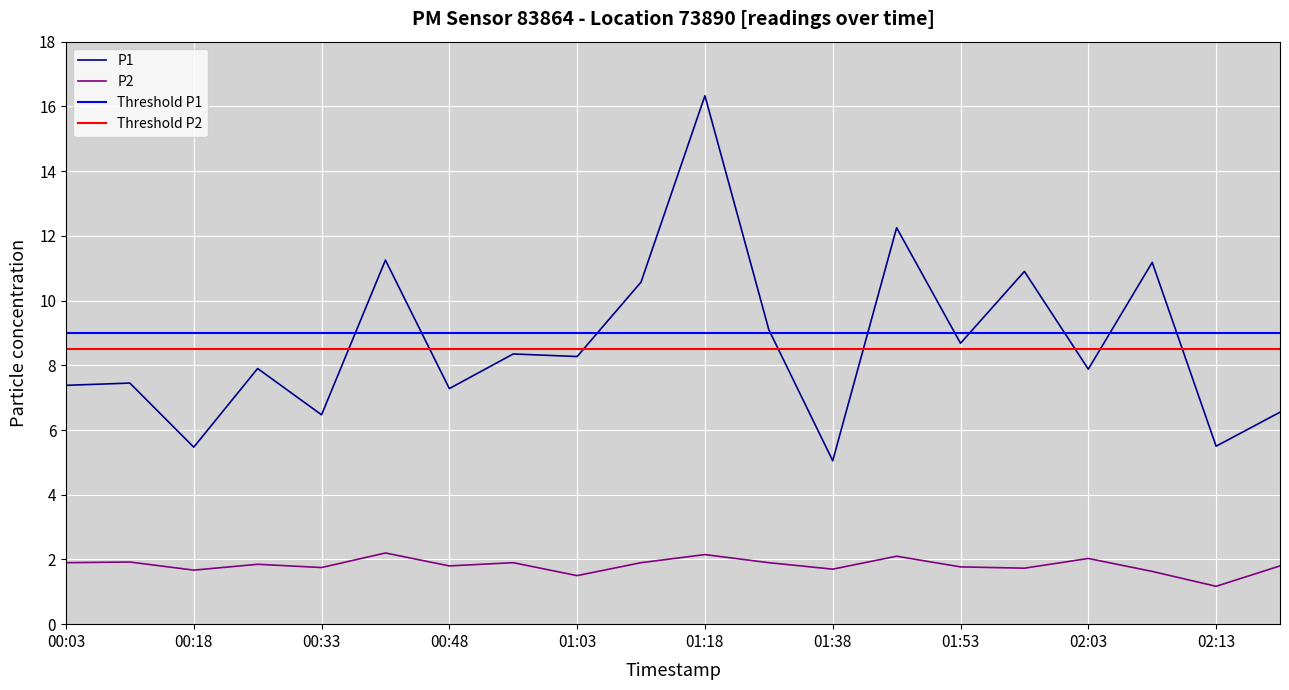

What is the greatest value displayed?

16.3